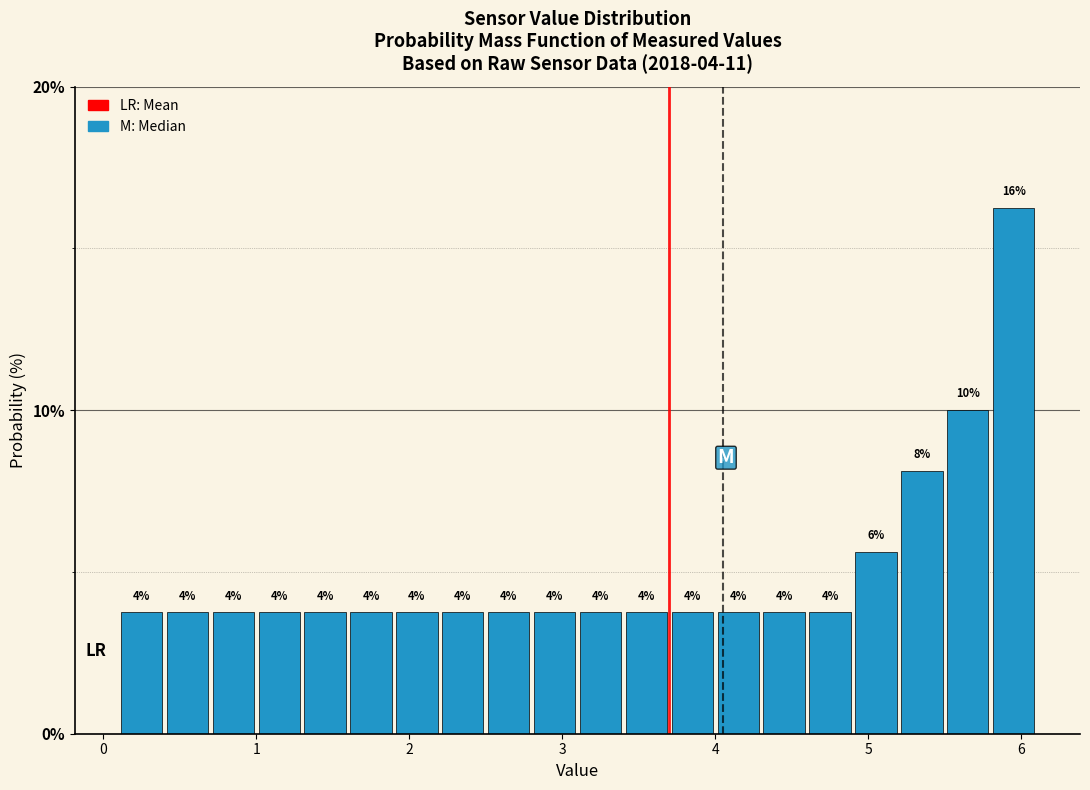

Read against the x-axis, roughly where is the centre of the tallest bar?

6.0